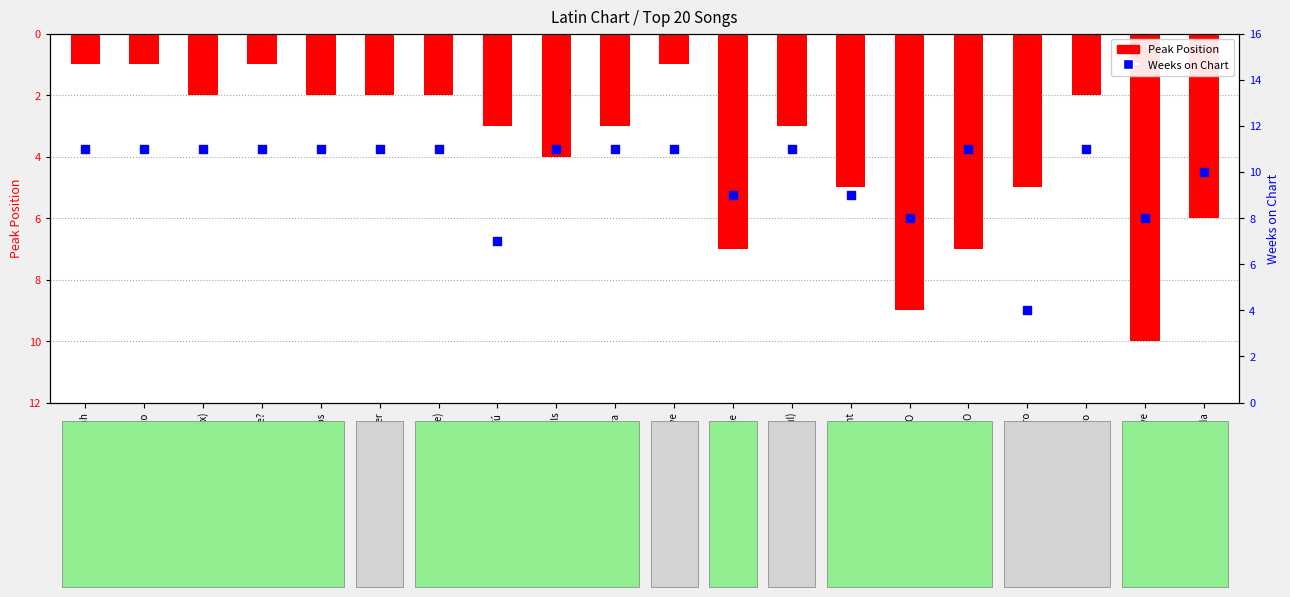

What are all the series names shown in the legend?

Peak Position, Weeks on Chart